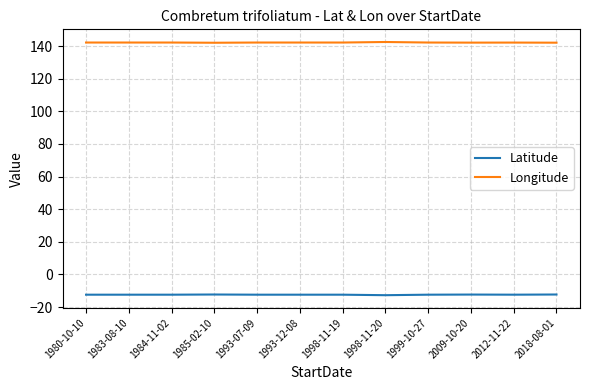

What is the maximum value shown in the chart?

142.5